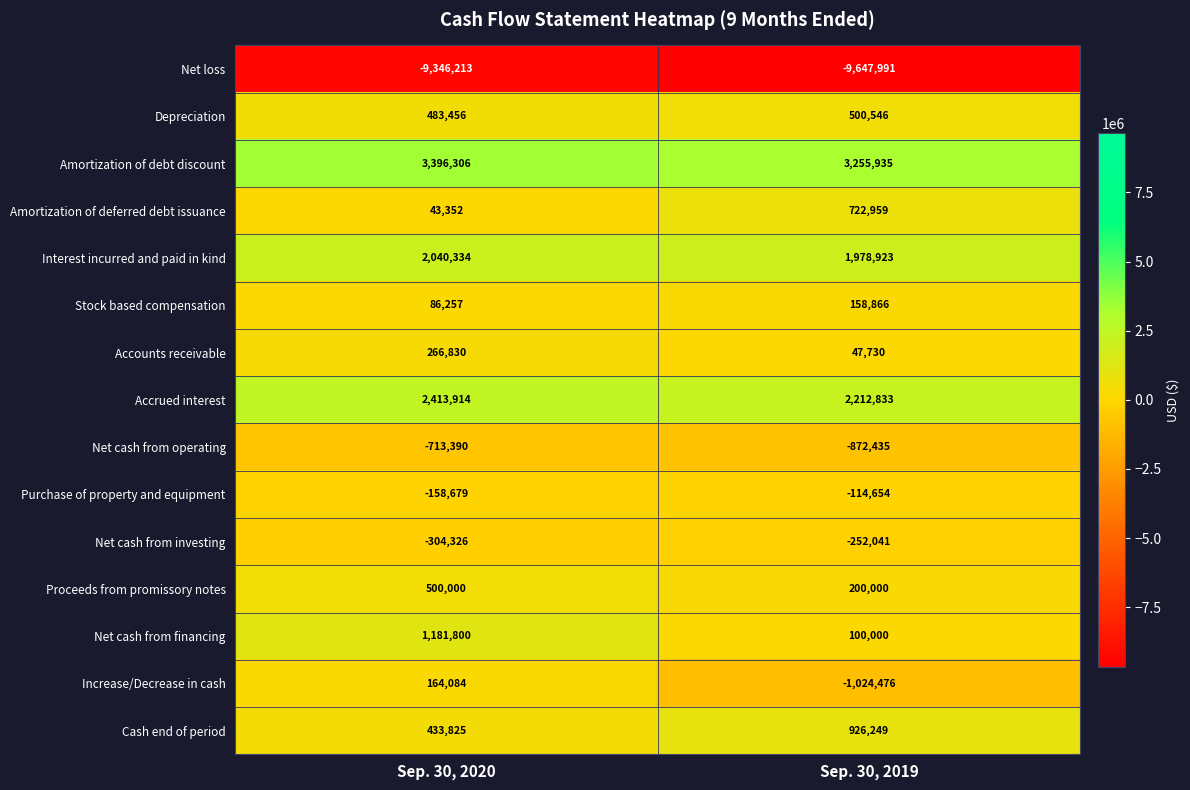

What is the minimum value for Amortization of debt discount?

3255935